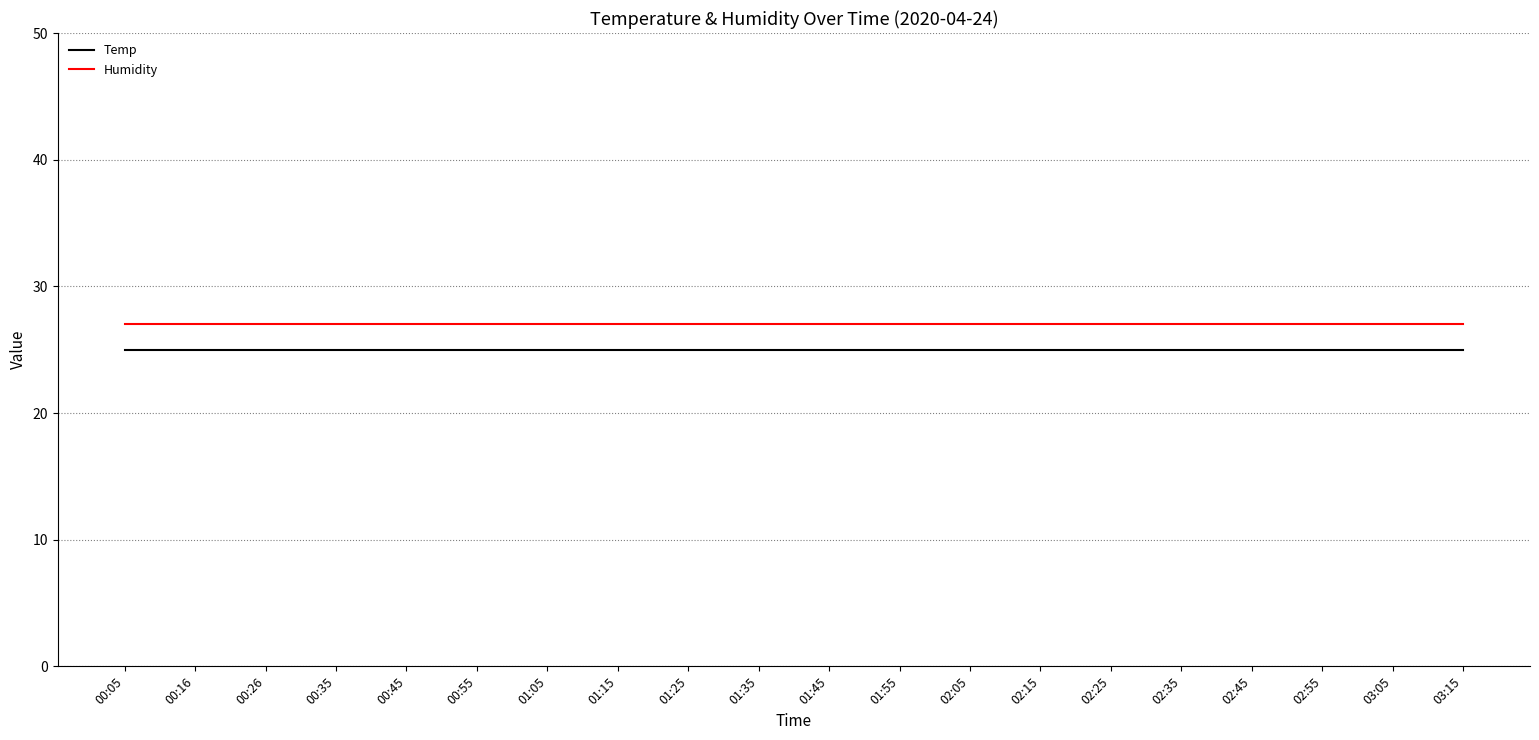

At 01:55, list the series in order from smallest to largest.

Temp, Humidity